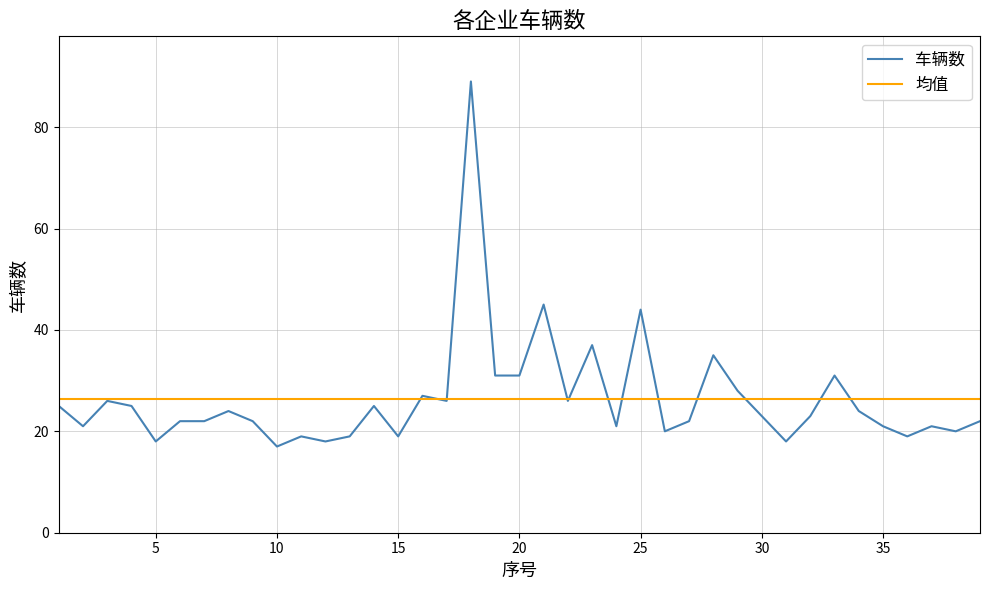

True or false: there are more than 1 points higher than both neighbors.

True